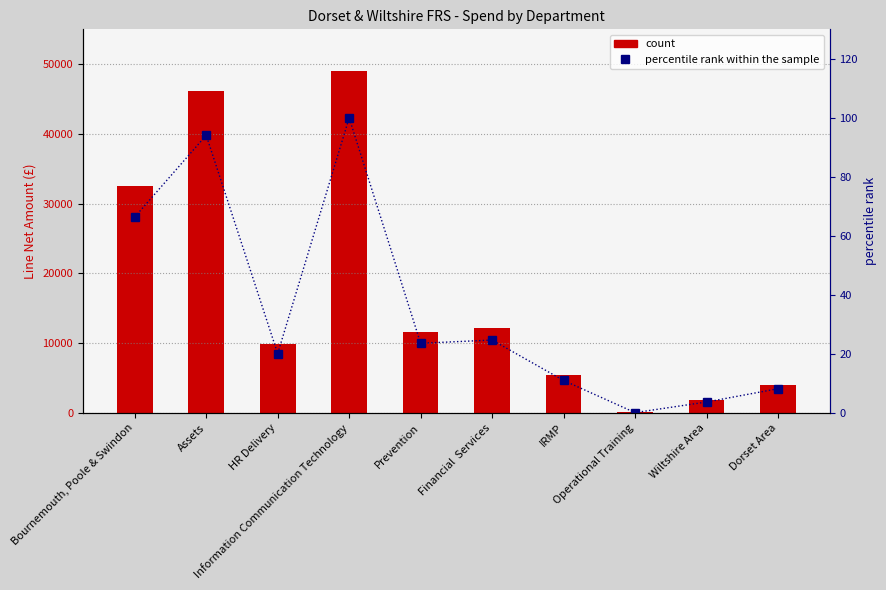

Rank the categories by Total Spend value from lowest to highest.

Operational Training, Wiltshire Area, Dorset Area, IRMP, HR Delivery, Prevention, Financial  Services, Bournemouth, Poole & Swindon, Assets, Information Communication Technology